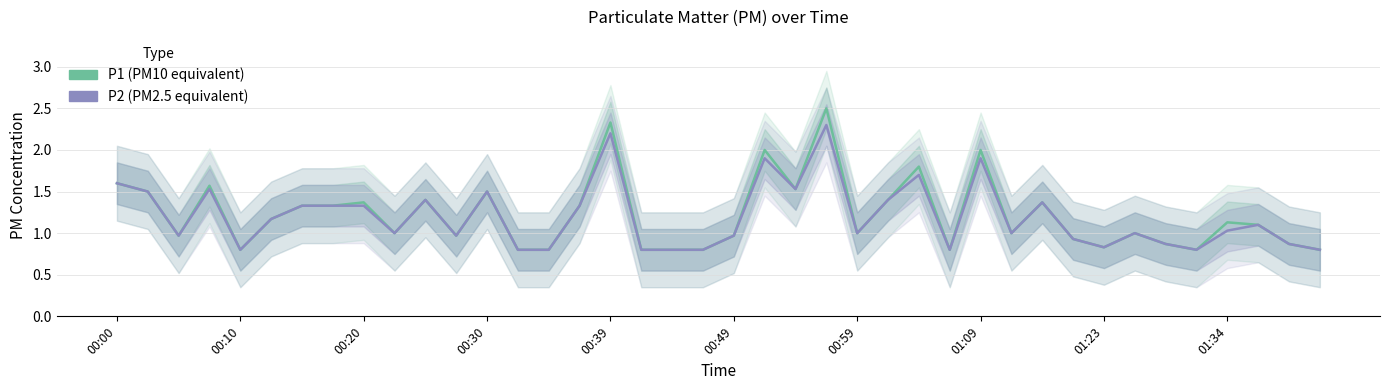

What is the value of the P2 point at the 20th from the left?

0.8